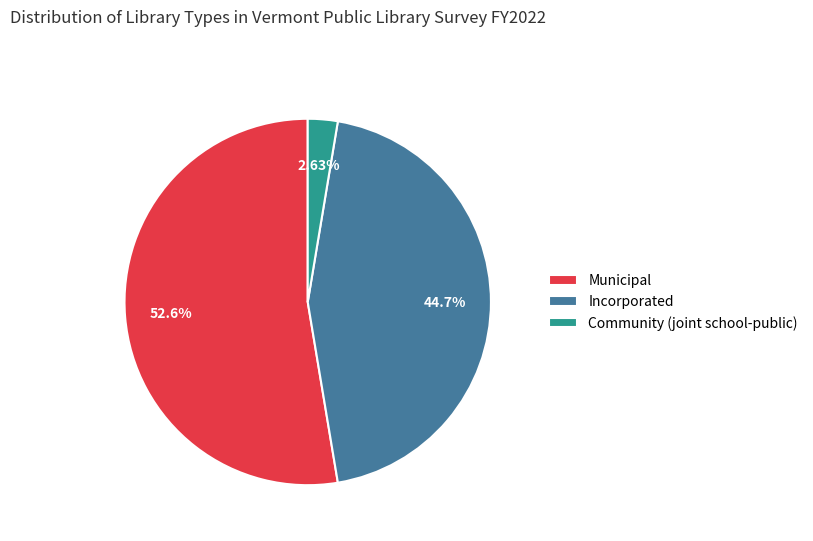

To the nearest percent, what is the combined percentage of Community (joint school-public) and Municipal?

55%